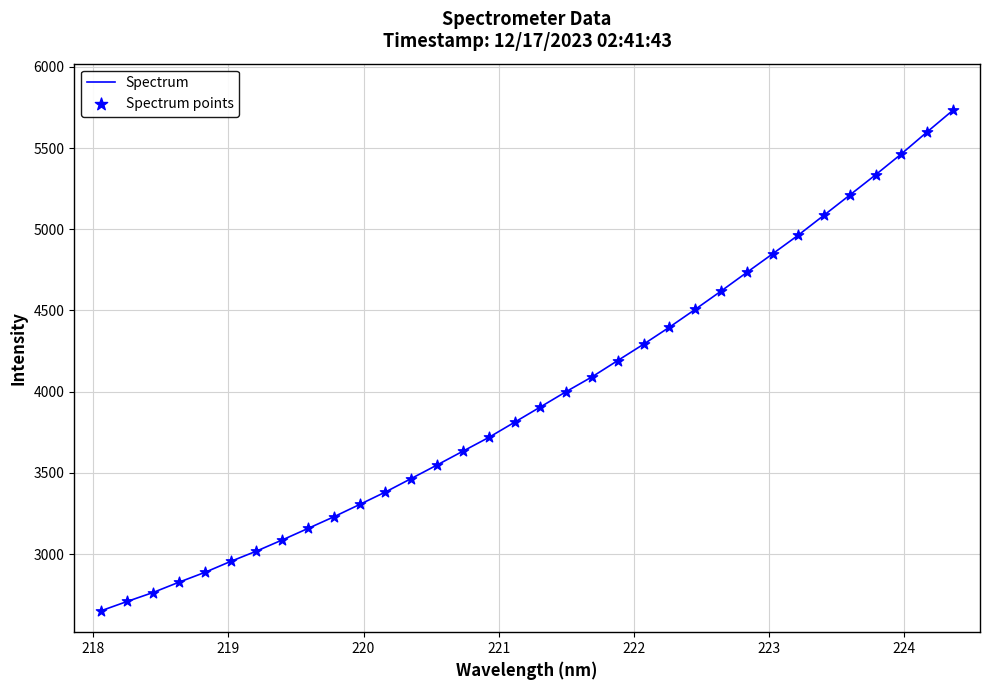

What is the difference between the maximum and minimum values?

3080.9